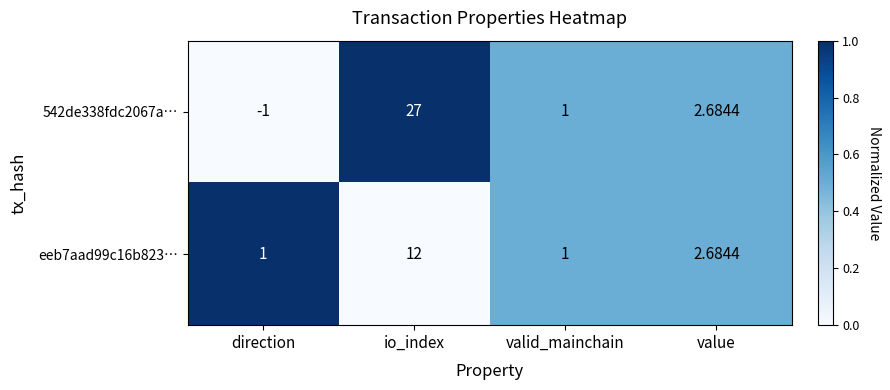

What is the total value across all series at valid_mainchain?

2.0